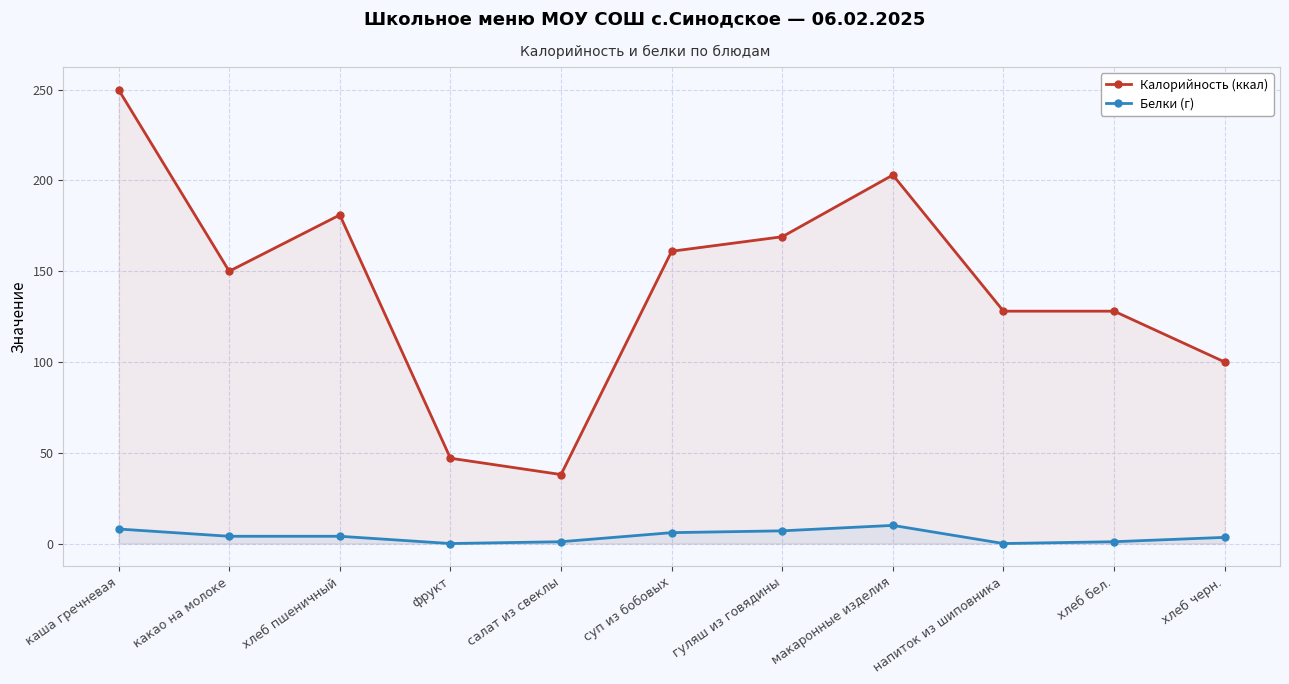

How many categories are shown in the chart?

11